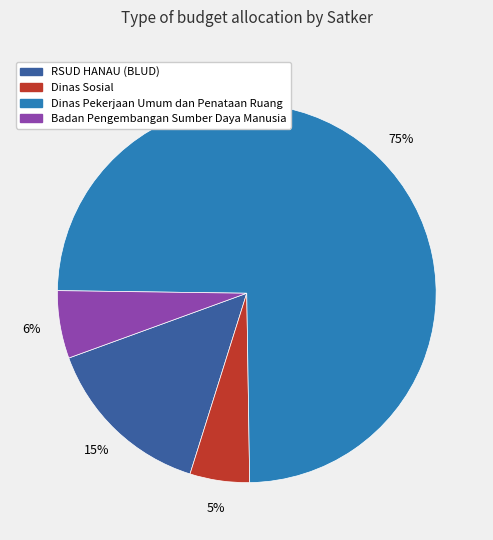

Does Badan Pengembangan Sumber Daya Manusia represent more than half of the total?

No